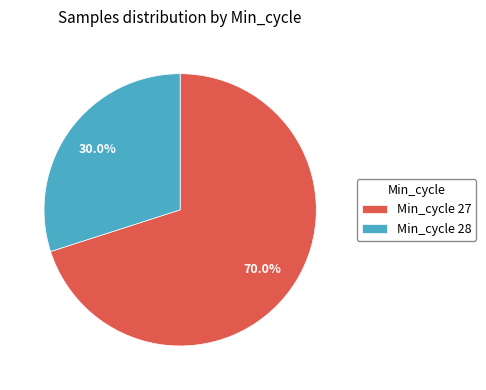

Count the number of slices in the pie.

2